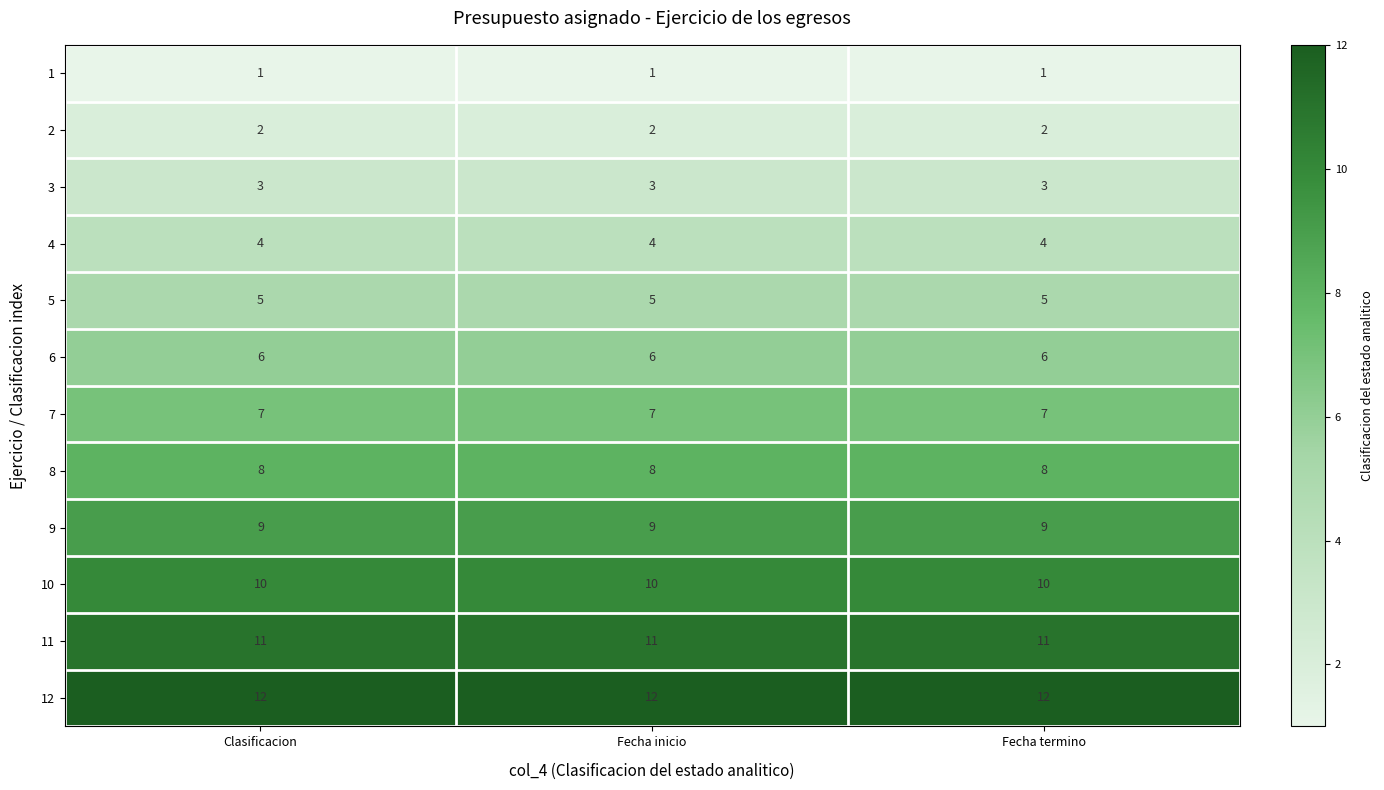

What is the sum of the 8 values at Clasificacion and Fecha termino?

16